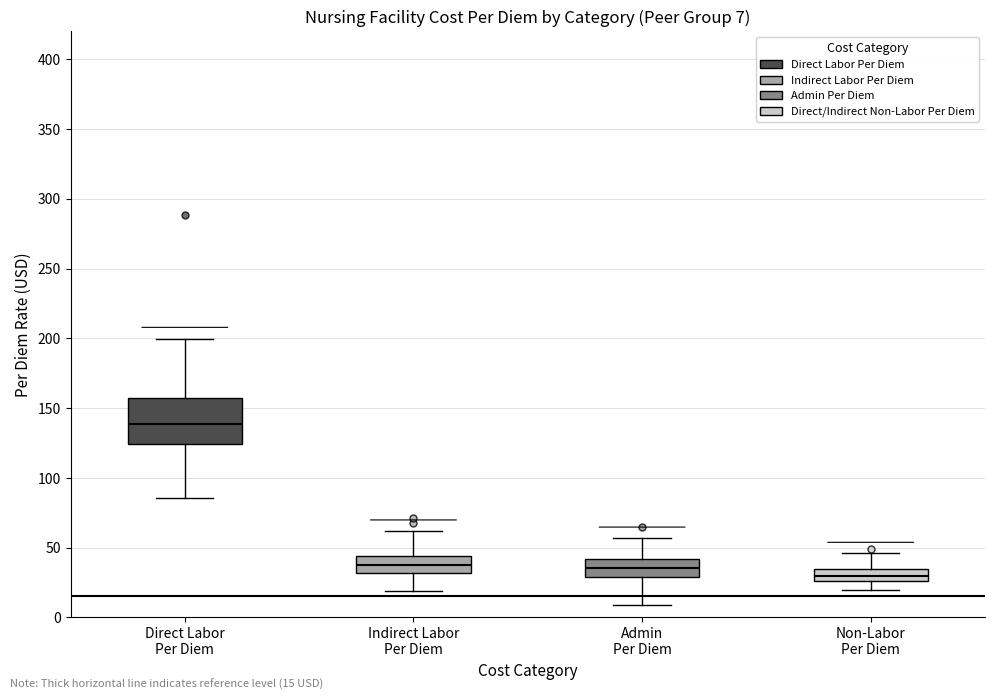

Comparing the boxes themselves (not the whiskers), which one is the tallest?

Direct Labor Per Diem